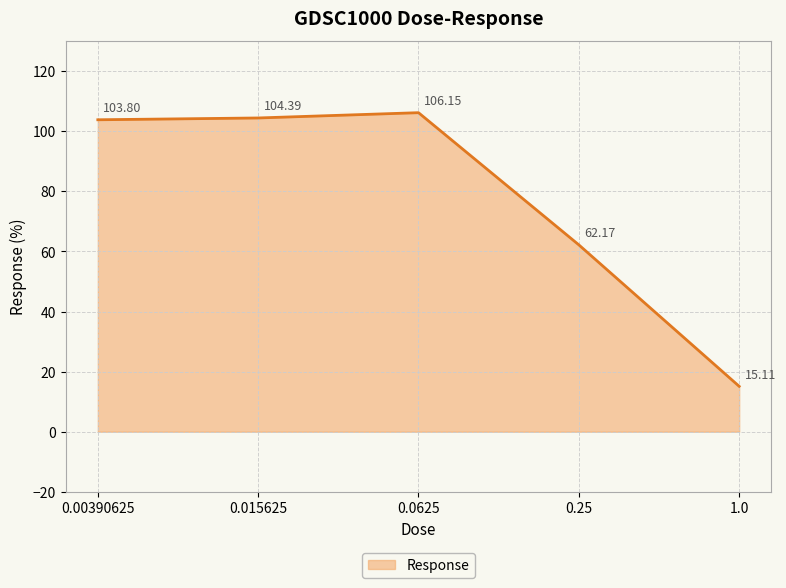

Count the number of categories in the chart.

5